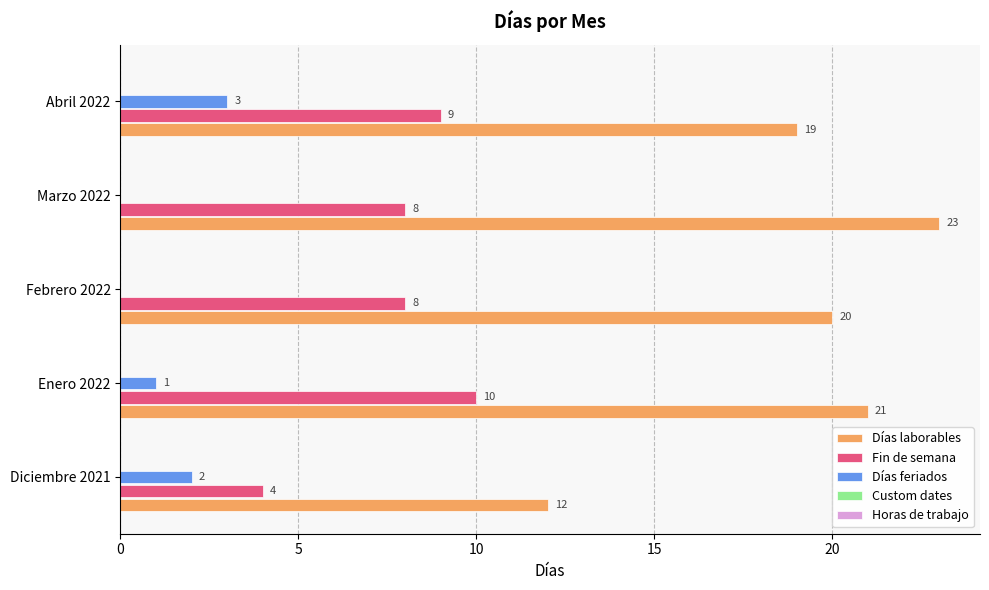

At which label is Días feriados closest to 1?

Enero 2022